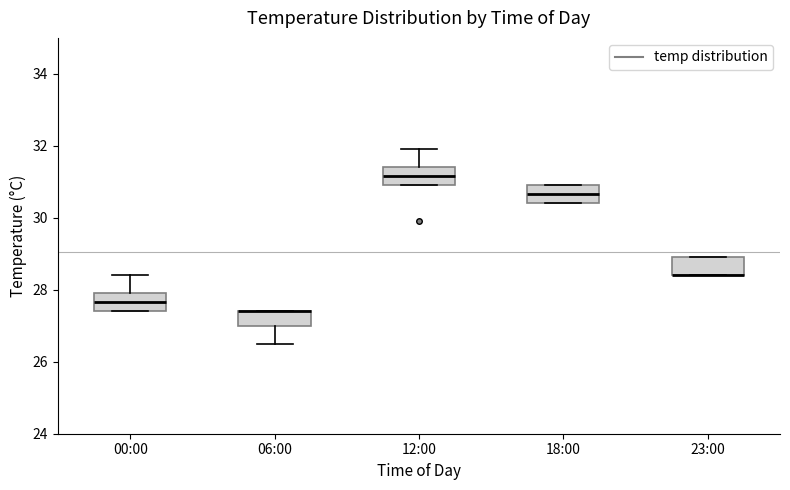

Reading left to right, transcribe this box plot: for each box, give where its median line is, the range the box spans, and where its two whiskers end, as read against the y-axis. The values are not printed on the chart, so give them approximately, as read against the axis.

00:00: median 27.6, box 27.4 to 28.0, whiskers 27.4 to 28.4
06:00: median 27.4 (drawn on the box's upper edge), box 27.0 to 27.4, whiskers 26.6 to 27.4
12:00: median 31.2, box 31.0 to 31.4, whiskers 31.0 to 32.0
18:00: median 30.6, box 30.4 to 31.0, whiskers 30.4 to 31.0
23:00: median 28.4 (drawn on the box's lower edge), box 28.4 to 29.0, whiskers 28.4 to 29.0